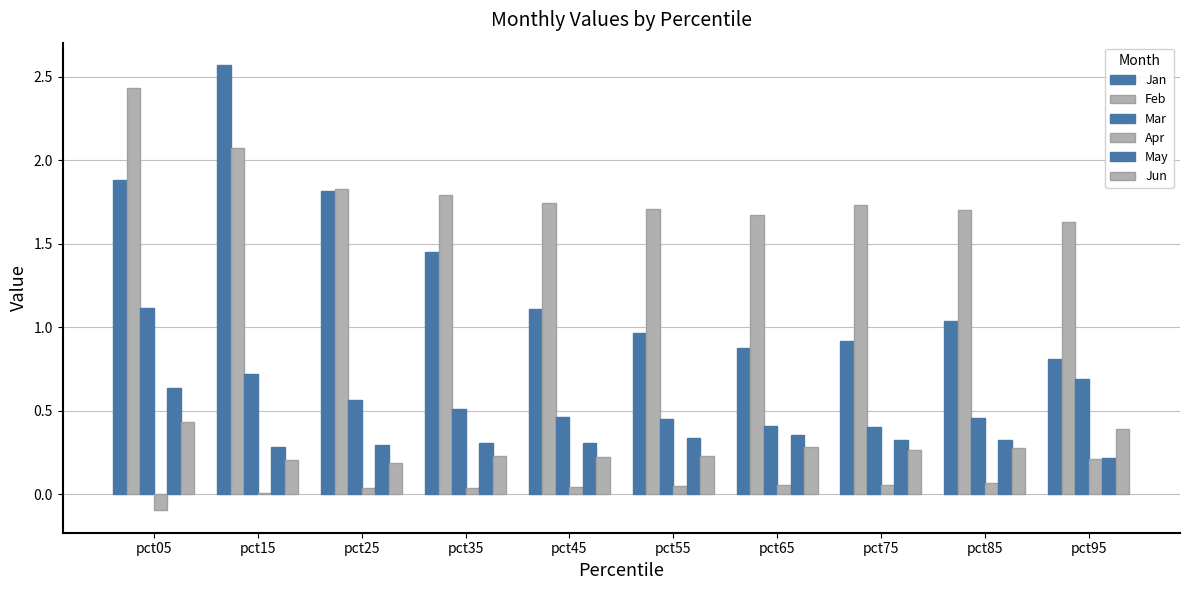

How many groups of bars are there?

10